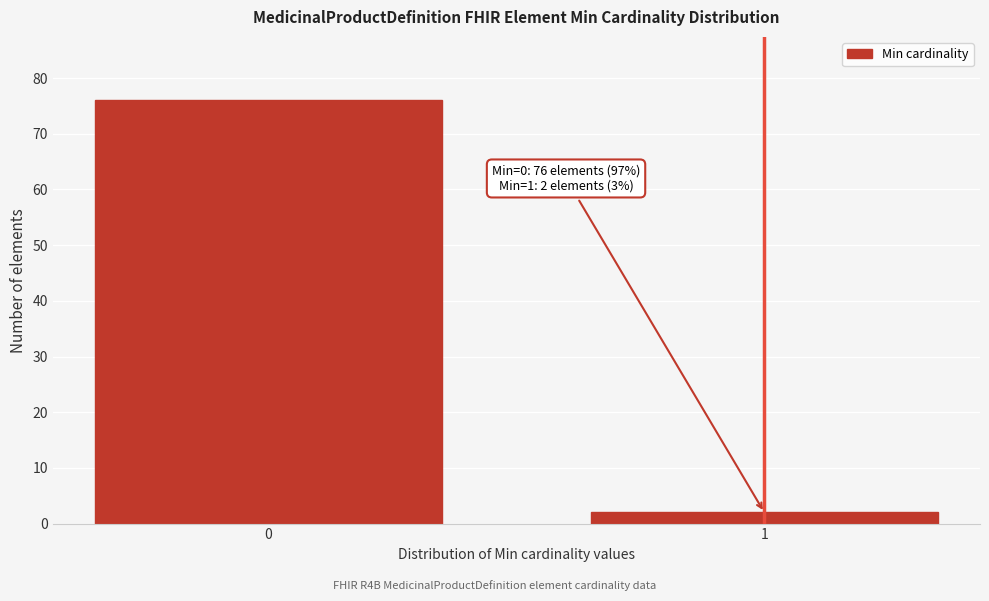

Reading right to left, what are all the values shown in this chart?

1=2	0=76